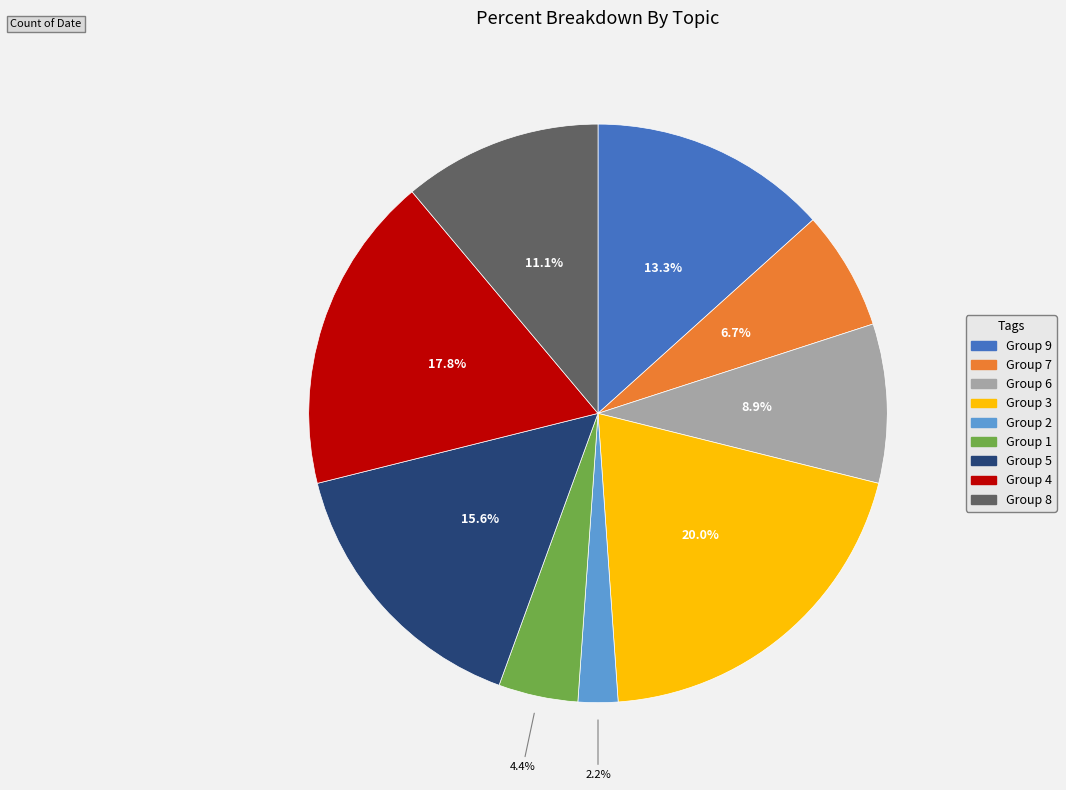

Is there a majority slice in this chart?

No